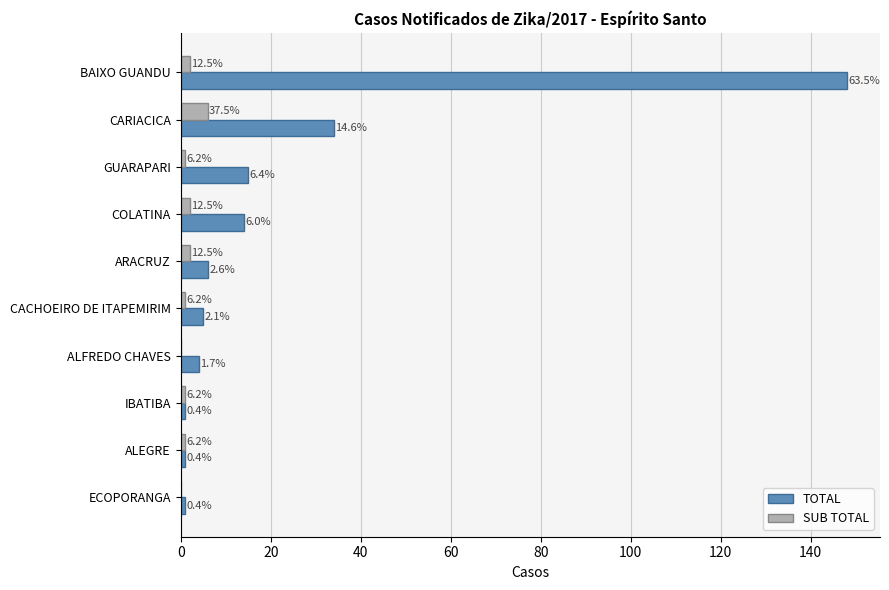

Rank the series by their maximum value, from highest to lowest.

TOTAL, SUB TOTAL